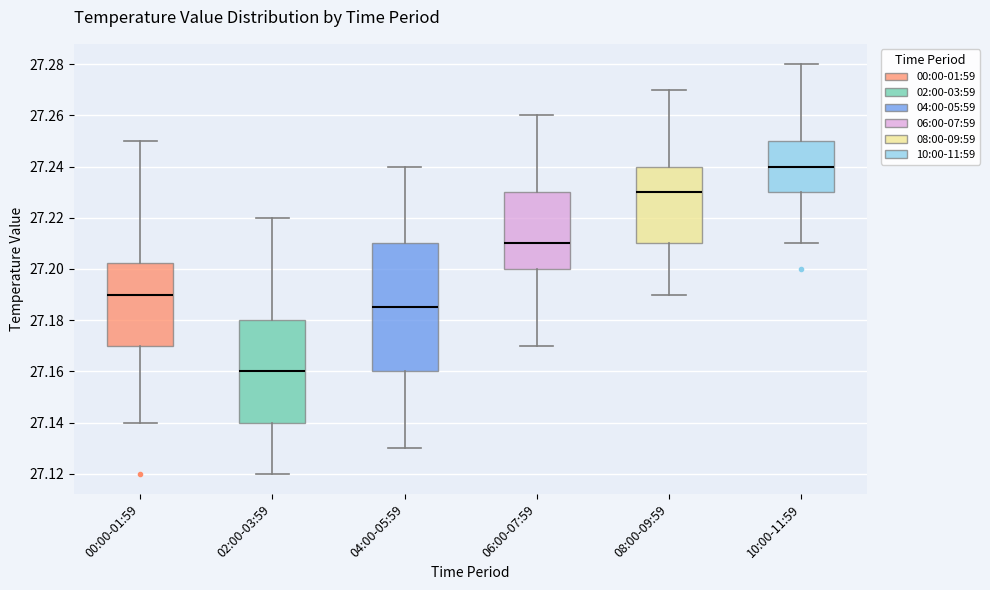

Which box has the highest median line?

10:00-11:59